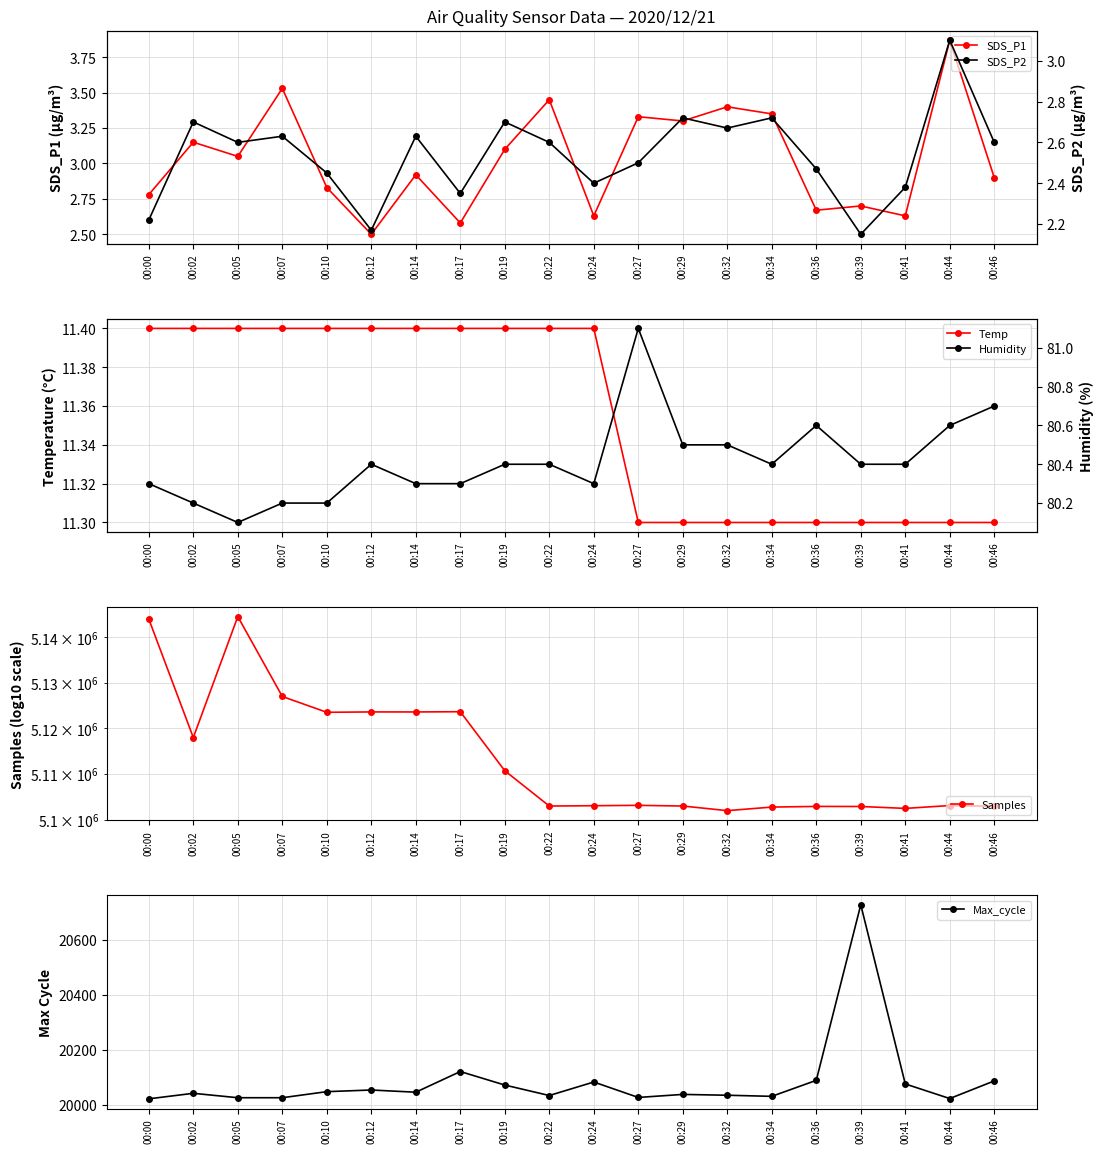

Count the number of categories in the chart.

20